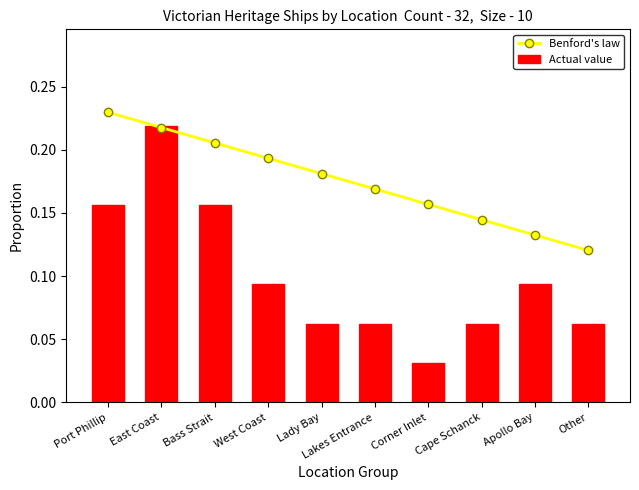

Is it true that Actual value equals 0.1 at Lakes Entrance?

True